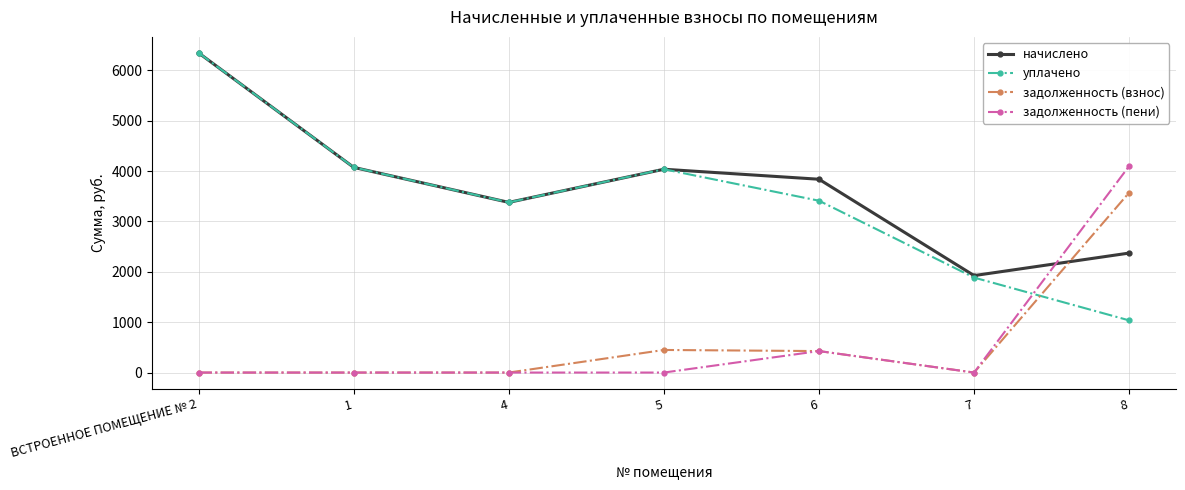

What is the value of the задолженность (пени) point at the 7th from the left?

4100.7